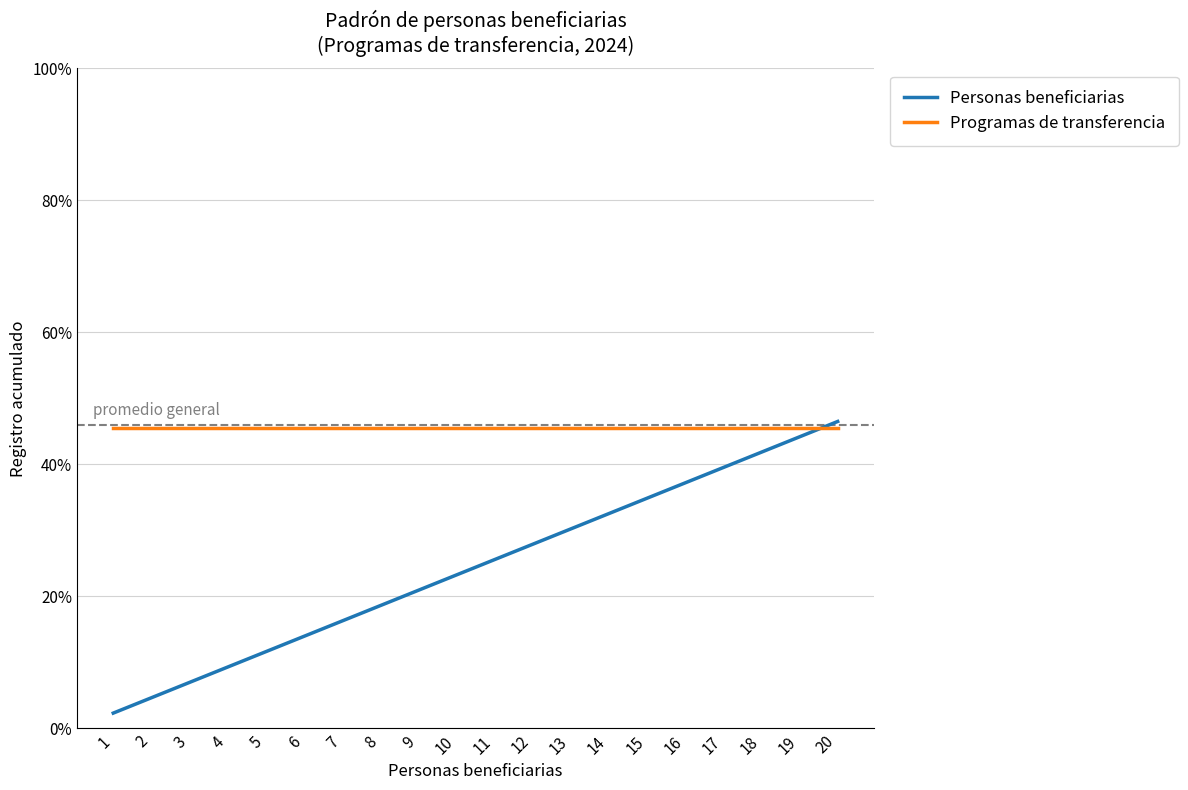

At 12, list the series in order from largest to smallest.

Programas de transferencia, Personas beneficiarias